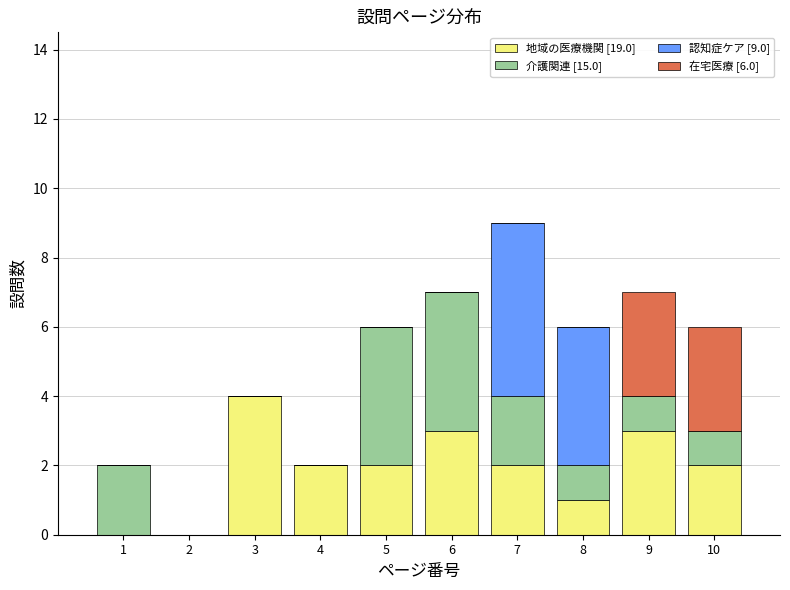

At which category is the sum across all series the highest?

7